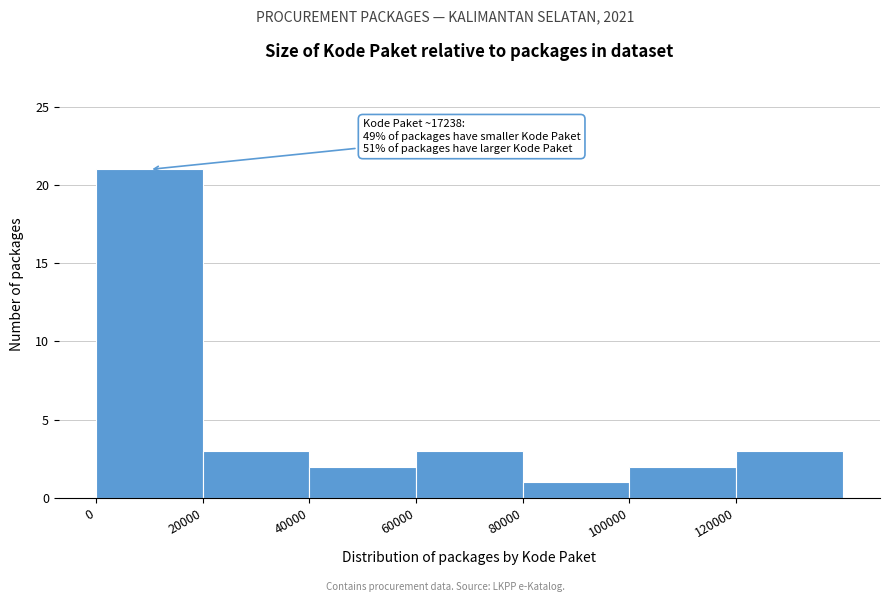

Which range on the x-axis has the tallest bar?

0 to 20000